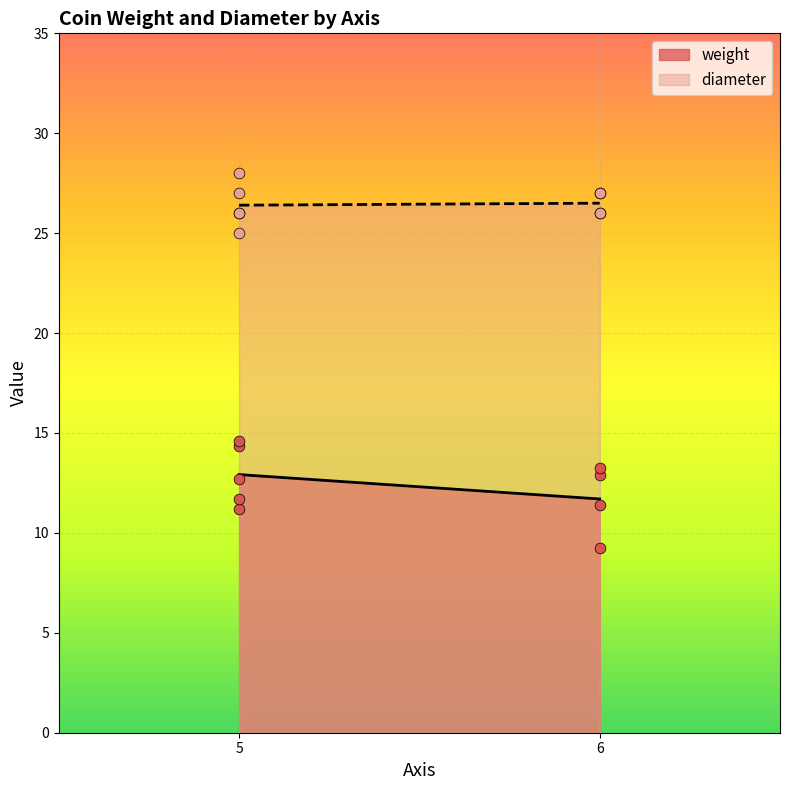

At which category is the sum across all series the highest?

5